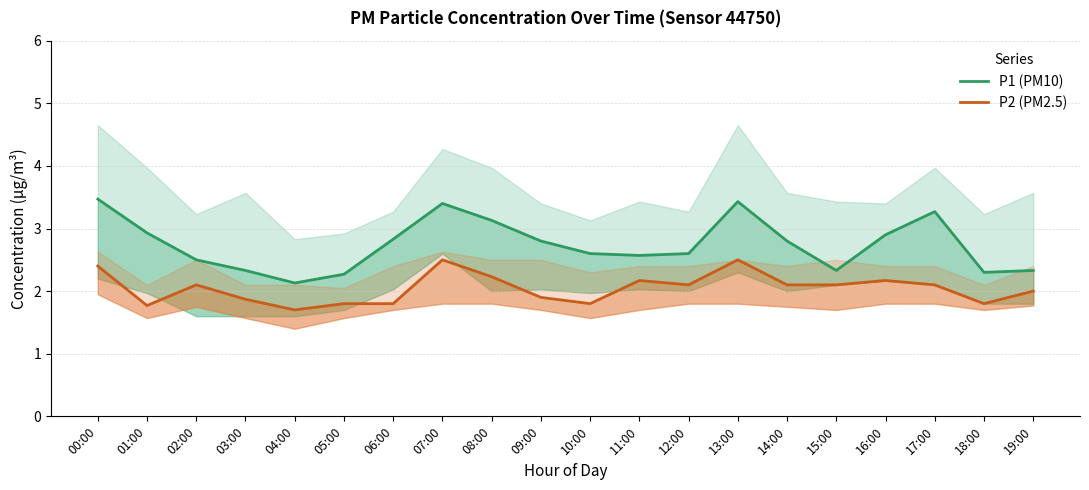

What is the sum of the P2 (PM2.5) values at 05:00 and 12:00?

3.9